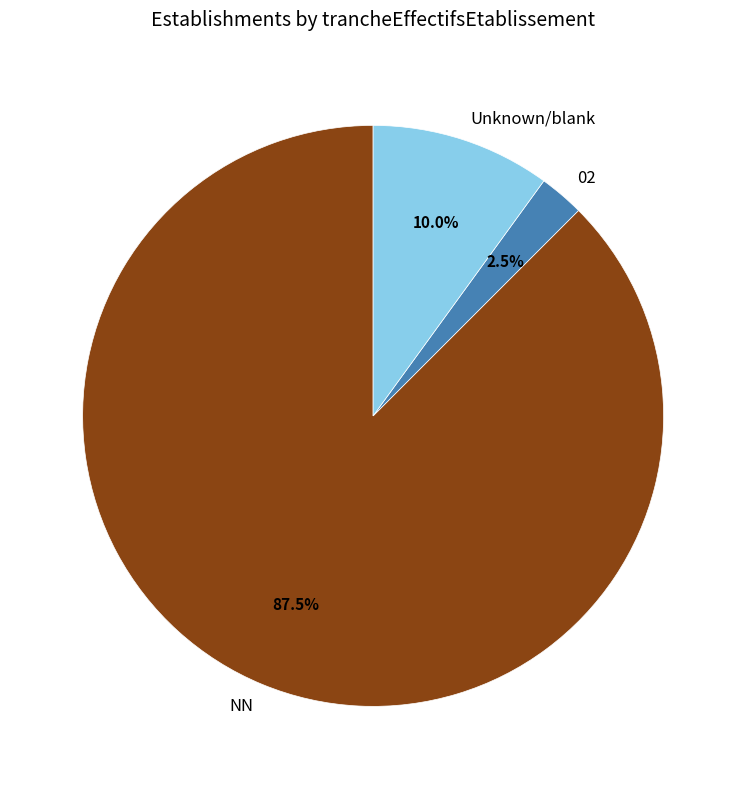

Between NN and Unknown/blank, which is larger?

NN